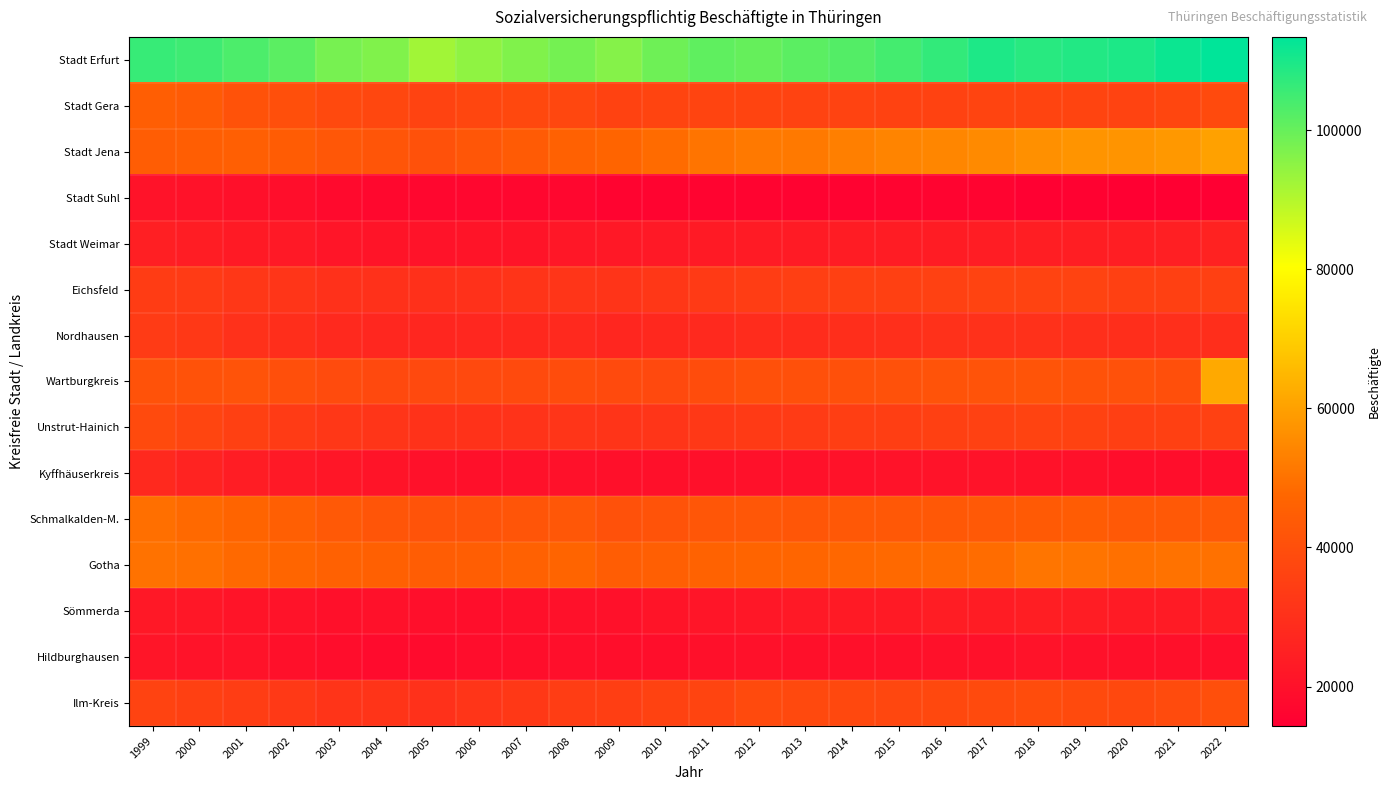

Reading left to right, list all the values displayed in this chart.

Stadt Erfurt: 1999=106250	2000=105199	2001=103463	2002=101455	2003=97845	2004=96594	2005=92455	2006=94789	2007=96614	2008=98176	2009=96157	2010=98944	2011=100884	2012=100131	2013=101474	2014=102526	2015=104430	2016=106744	2017=109414	2018=108073	2019=108960	2020=109632	2021=111750	2022=113429
Stadt Gera: 1999=45052	2000=43865	2001=41108	2002=40088	2003=38073	2004=37420	2005=36112	2006=36994	2007=37825	2008=37466	2009=35991	2010=36748	2011=36657	2012=36446	2013=36063	2014=36367	2015=35961	2016=35915	2017=36401	2018=36640	2019=36721	2020=36324	2021=37187	2022=38400
Stadt Jena: 1999=44592	2000=45054	2001=45278	2002=44233	2003=42694	2004=42101	2005=40694	2006=42558	2007=43744	2008=45842	2009=46671	2010=48452	2011=50604	2012=51603	2013=51582	2014=52994	2015=53850	2016=54409	2017=55192	2018=56553	2019=57467	2020=57392	2021=58298	2022=60215
Stadt Suhl: 1999=20737	2000=20352	2001=19825	2002=19270	2003=17749	2004=17028	2005=16826	2006=16855	2007=16932	2008=16765	2009=15736	2010=15742	2011=15988	2012=15792	2013=15586	2014=15520	2015=15774	2016=15675	2017=15888	2018=14832	2019=15098	2020=14663	2021=14541	2022=14317
Stadt Weimar: 1999=24534	2000=24021	2001=23195	2002=22538	2003=21394	2004=21179	2005=20739	2006=21112	2007=21242	2008=22025	2009=22440	2010=22763	2011=23190	2012=23370	2013=23321	2014=23517	2015=23643	2016=23750	2017=24019	2018=24223	2019=24383	2020=24198	2021=24741	2022=25514
Eichsfeld: 1999=33922	2000=33706	2001=32451	2002=31646	2003=30573	2004=30552	2005=30060	2006=30470	2007=31175	2008=31716	2009=31390	2010=32384	2011=33367	2012=34301	2013=34882	2014=35317	2015=35351	2016=35713	2017=36097	2018=36186	2019=36181	2020=35141	2021=35070	2022=35282
Nordhausen: 1999=33660	2000=32603	2001=30387	2002=29339	2003=27734	2004=27217	2005=26991	2006=27282	2007=27653	2008=27745	2009=26964	2010=27480	2011=27991	2012=28809	2013=28903	2014=29479	2015=29805	2016=30248	2017=30442	2018=30257	2019=29872	2020=29398	2021=29670	2022=29564
Wartburgkreis: 1999=40931	2000=41005	2001=41364	2002=39877	2003=38838	2004=38032	2005=38062	2006=38151	2007=38566	2008=38952	2009=38332	2010=38072	2011=39046	2012=40568	2013=40434	2014=40346	2015=40770	2016=41373	2017=41294	2018=41656	2019=41218	2020=40679	2021=39971	2022=61811
Unstrut-Hainich: 1999=38583	2000=36890	2001=35289	2002=33785	2003=32484	2004=31650	2005=30782	2006=30784	2007=31062	2008=31849	2009=31537	2010=31873	2011=32600	2012=33141	2013=33860	2014=34650	2015=34780	2016=35237	2017=35619	2018=36222	2019=35878	2020=34945	2021=35326	2022=35723
Kyffhäuserkreis: 1999=27737	2000=25756	2001=23969	2002=22706	2003=21682	2004=20946	2005=19977	2006=19859	2007=20195	2008=20125	2009=19718	2010=19637	2011=19908	2012=20271	2013=20309	2014=20436	2015=20684	2016=20589	2017=20525	2018=20389	2019=20076	2020=19291	2021=19076	2022=19253
Schmalkalden-M.: 1999=49476	2000=48067	2001=46704	2002=45126	2003=43332	2004=42047	2005=41381	2006=41475	2007=41990	2008=42660	2009=40740	2010=41340	2011=42424	2012=42595	2013=42334	2014=42826	2015=43016	2016=42845	2017=43288	2018=43636	2019=44278	2020=43293	2021=43512	2022=43494
Gotha: 1999=50000	2000=49616	2001=48132	2002=47149	2003=45814	2004=45575	2005=44690	2006=44758	2007=45892	2008=46809	2009=44662	2010=45370	2011=46136	2012=46699	2013=47232	2014=47774	2015=48107	2016=48279	2017=48966	2018=50900	2019=50521	2020=49556	2021=50023	2022=49846
Sömmerda: 1999=22298	2000=22095	2001=21281	2002=20597	2003=19835	2004=20212	2005=19445	2006=19345	2007=19723	2008=20307	2009=20183	2010=21071	2011=21296	2012=21900	2013=22461	2014=22879	2015=22973	2016=23842	2017=23801	2018=24316	2019=23933	2020=23335	2021=23248	2022=23445
Hildburghausen: 1999=21437	2000=20871	2001=20602	2002=19823	2003=18796	2004=18365	2005=18225	2006=18599	2007=19260	2008=19496	2009=19127	2010=19310	2011=19719	2012=19942	2013=19691	2014=19902	2015=19866	2016=20158	2017=20042	2018=20856	2019=20306	2020=19808	2021=19689	2022=19403
Ilm-Kreis: 1999=36056	2000=35326	2001=34229	2002=32926	2003=31287	2004=31361	2005=30409	2006=31557	2007=32850	2008=34291	2009=34675	2010=35816	2011=36468	2012=38540	2013=38077	2014=37760	2015=37503	2016=37845	2017=38548	2018=38908	2019=38564	2020=37818	2021=38738	2022=39971